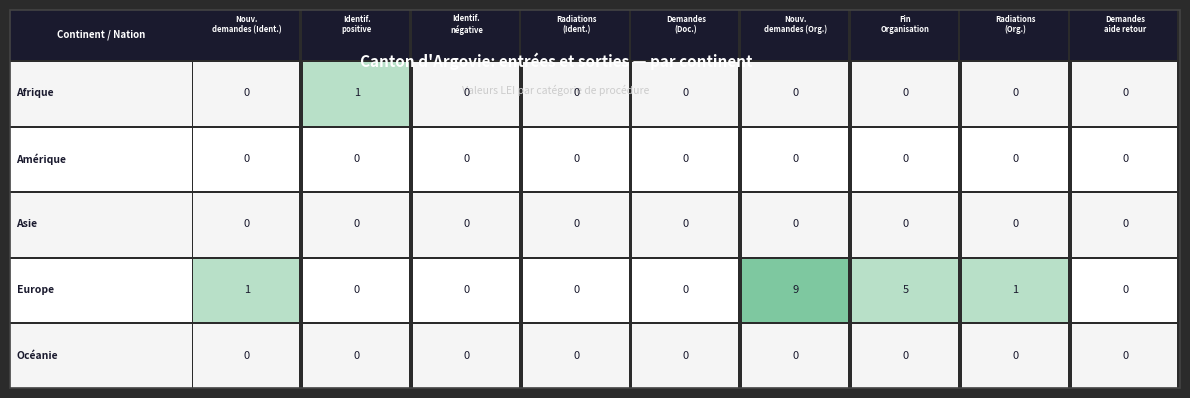

Reading left to right, transcribe all the data shown in this chart.

Afrique: 0=0	1=1	2=0	3=0	4=0	5=0	6=0	7=0	8=0
Amérique: 0=0	1=0	2=0	3=0	4=0	5=0	6=0	7=0	8=0
Asie: 0=0	1=0	2=0	3=0	4=0	5=0	6=0	7=0	8=0
Europe: 0=1	1=0	2=0	3=0	4=0	5=9	6=5	7=1	8=0
Océanie: 0=0	1=0	2=0	3=0	4=0	5=0	6=0	7=0	8=0